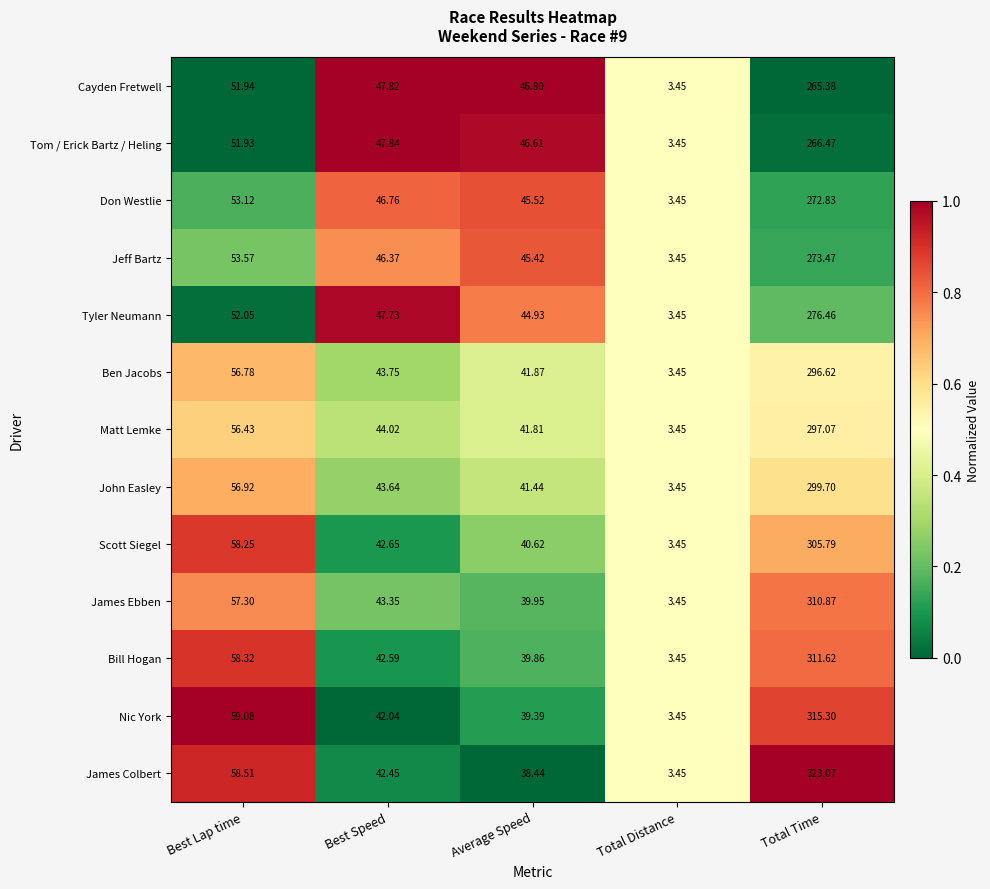

Which series has the largest total across all categories?

James Colbert